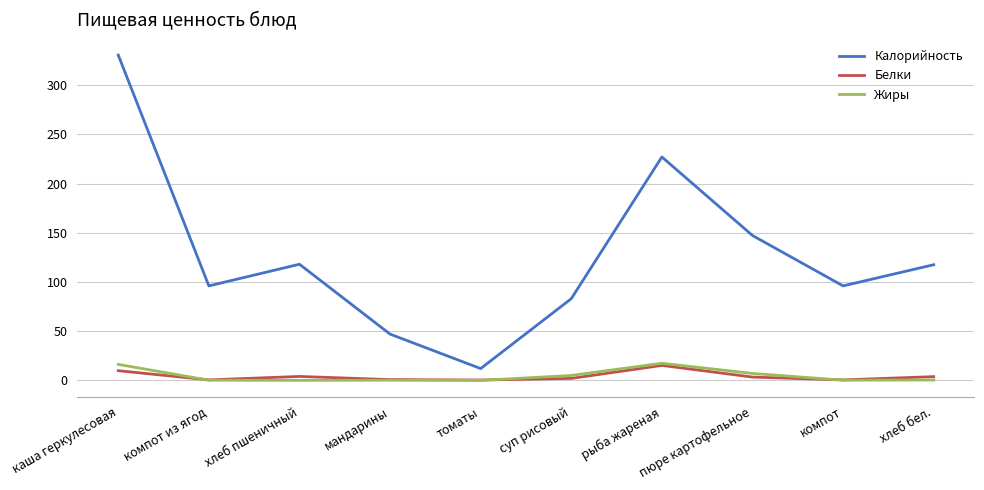

What is the average value of the Жиры series?

4.7